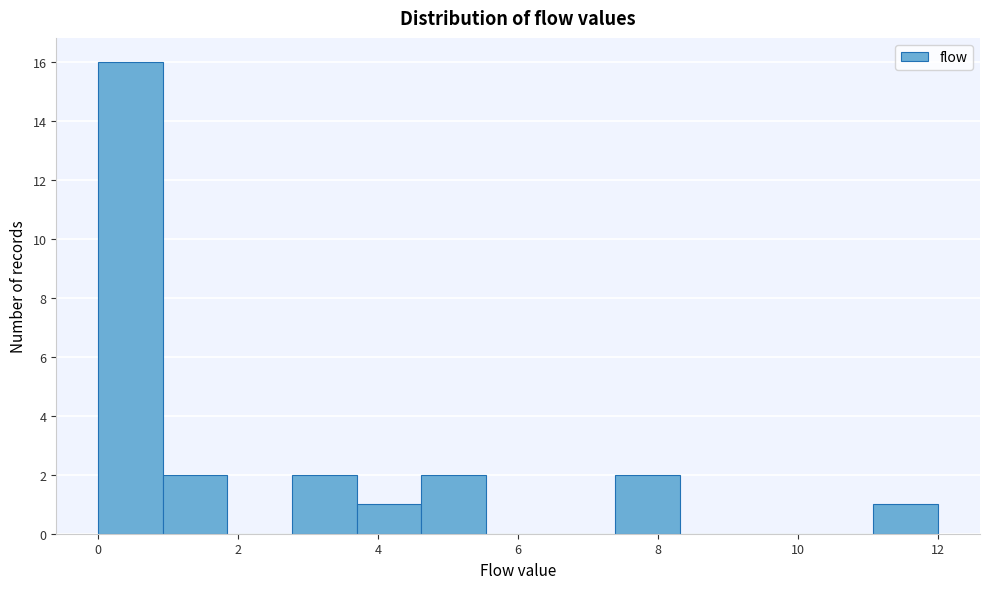

Reading left to right, list every bar in this chart as the range it spans on the x-axis followed by its height. Neither the bar edges nor the heights are printed on the chart, so give them approximately, as read against the axes.

0.0 to 1.0: 16
1.0 to 1.8: 2
1.8 to 2.8: 0
2.8 to 3.6: 2
3.6 to 4.6: 1
4.6 to 5.6: 2
5.6 to 6.4: 0
6.4 to 7.4: 0
7.4 to 8.4: 2
8.4 to 9.2: 0
9.2 to 10.2: 0
10.2 to 11.0: 0
11.0 to 12.0: 1